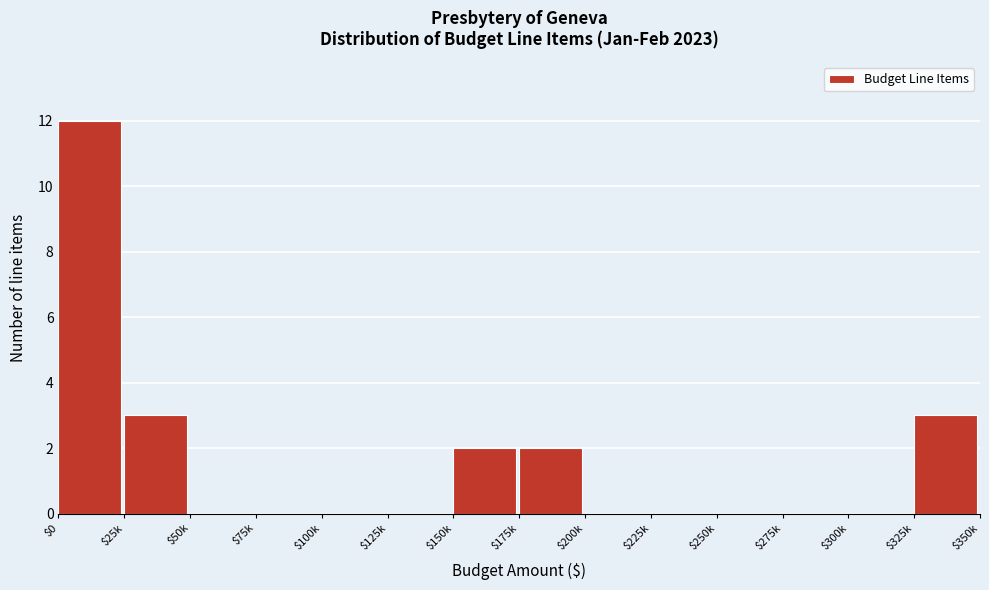

The chart shows a value of 1 at $150k. True or false?

False